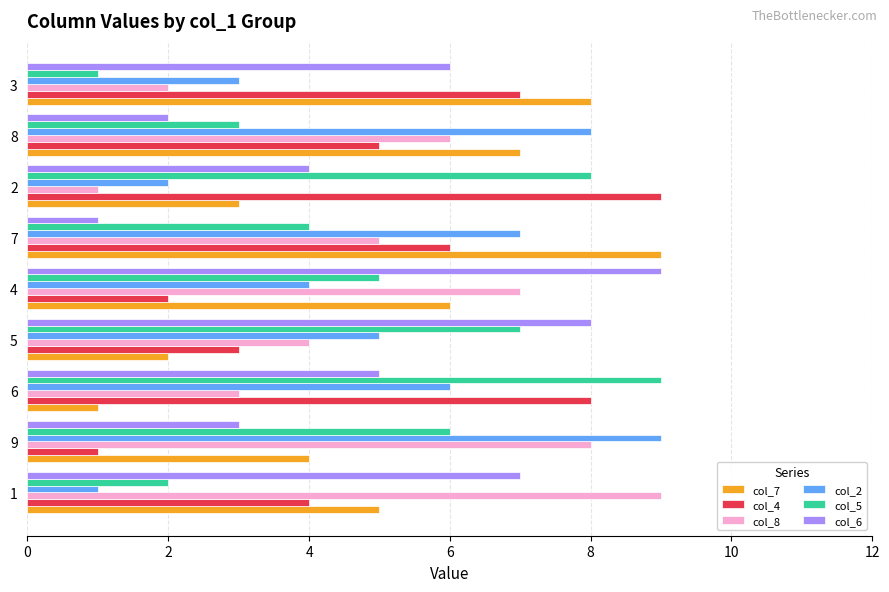

What are all the series names shown in the legend?

col_7, col_4, col_8, col_2, col_5, col_6